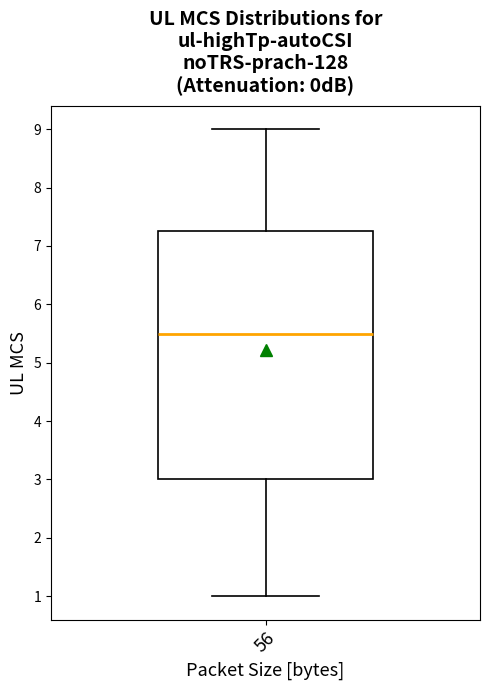

Read this box plot against the y-axis: the position of the median line, the range covered by the box, and the ends of both whiskers. The values are not printed on the chart, so give them approximately, as read against the axis.

median 5.5, box 3.0 to 7.3, whiskers 1.0 to 9.0